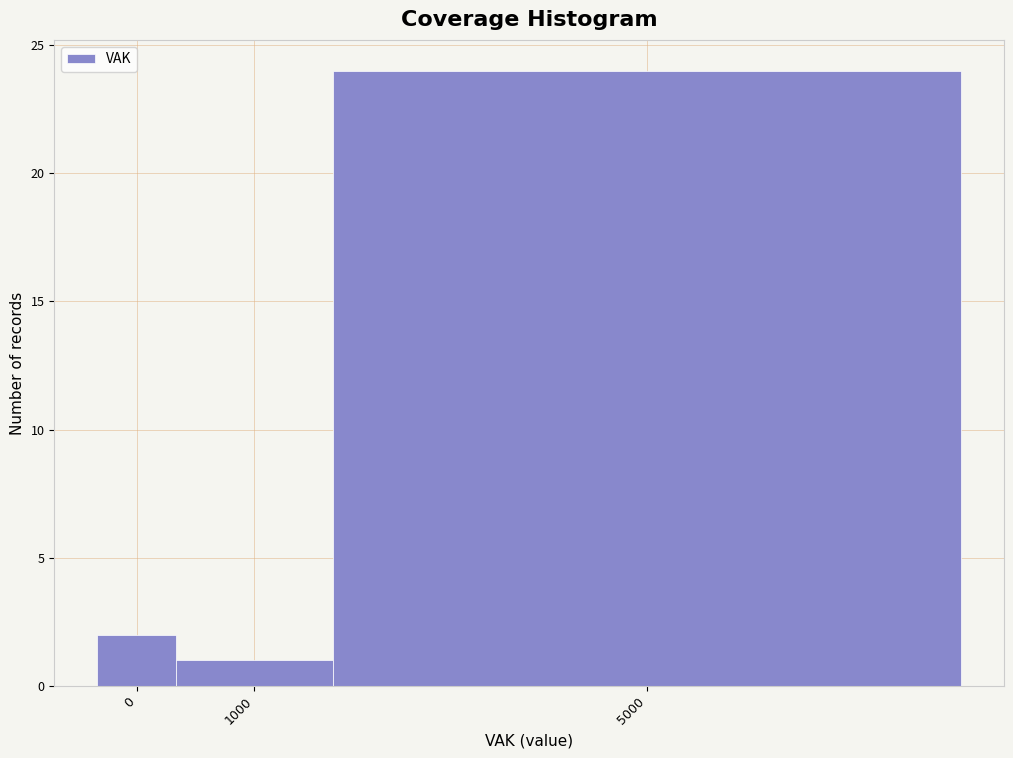

Reading left to right, what are all the values shown in this chart?

0=2	1000=1	5000=24